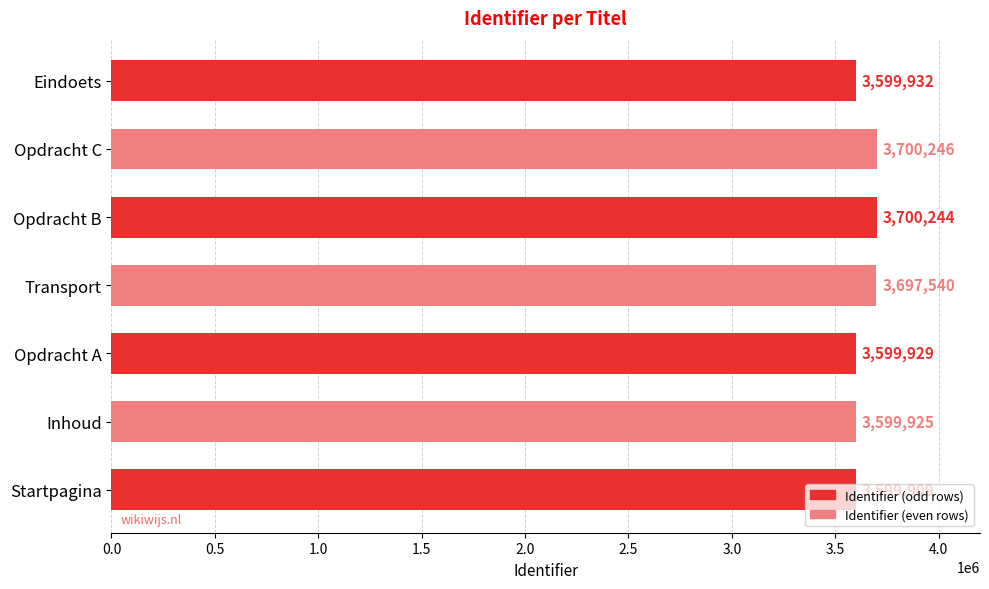

The value at Startpagina is 3599909. True or false?

True